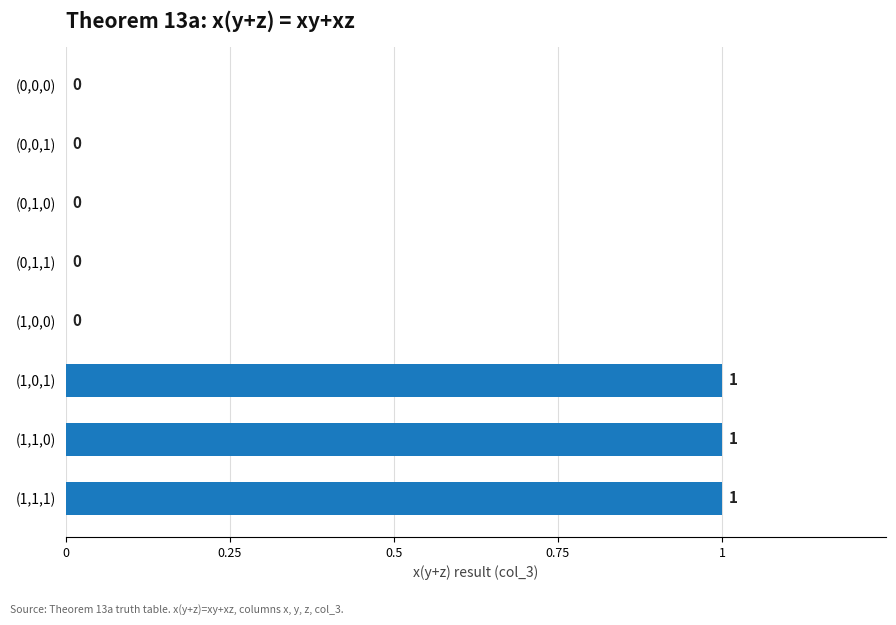

What is the sum of all values?

3